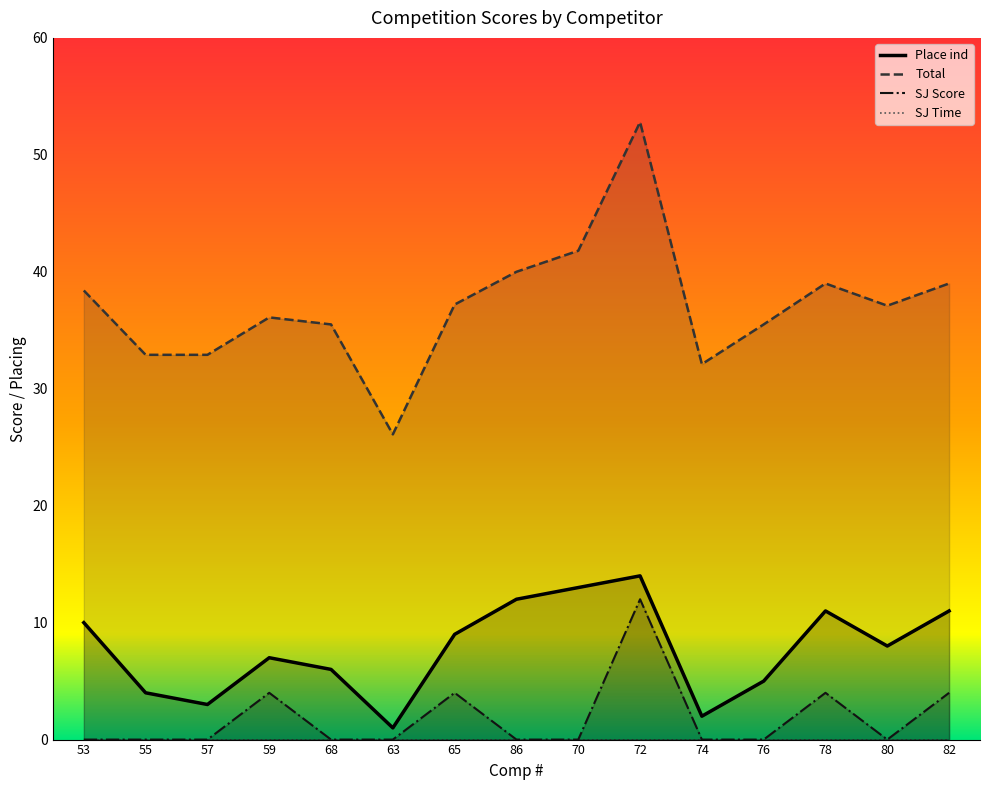

Where is the first local maximum for SJ Score?

59